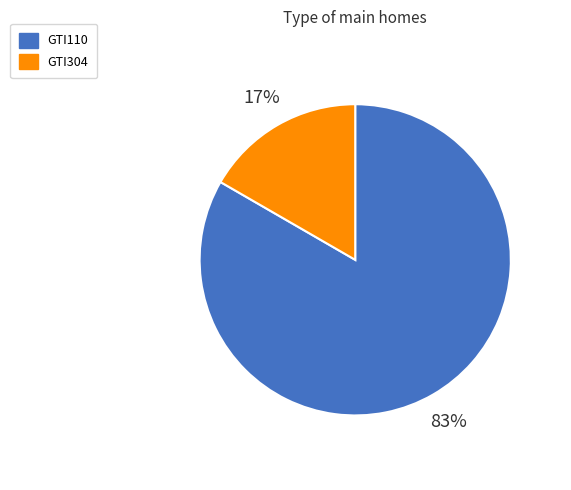

True or false: GTI304 accounts for 22% of the total.

False